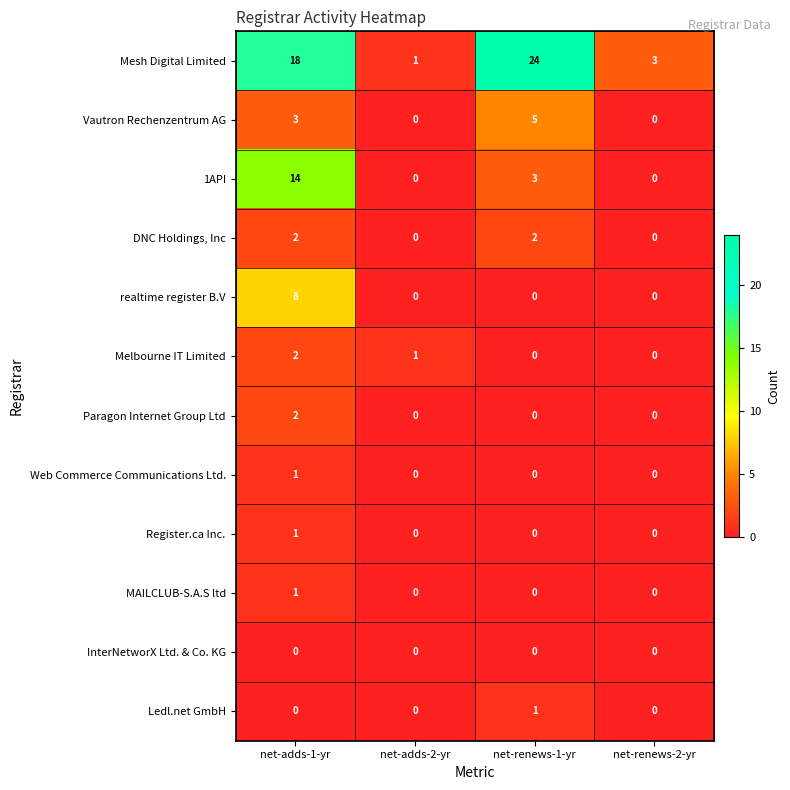

What is the sum of all Mesh Digital Limited values?

46